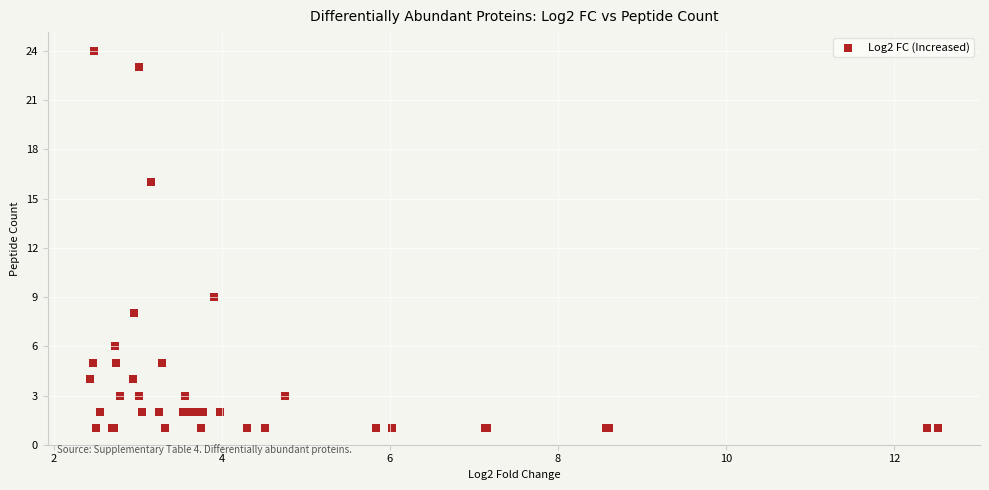

What Y value in the scatter plot is closest to 12?

9